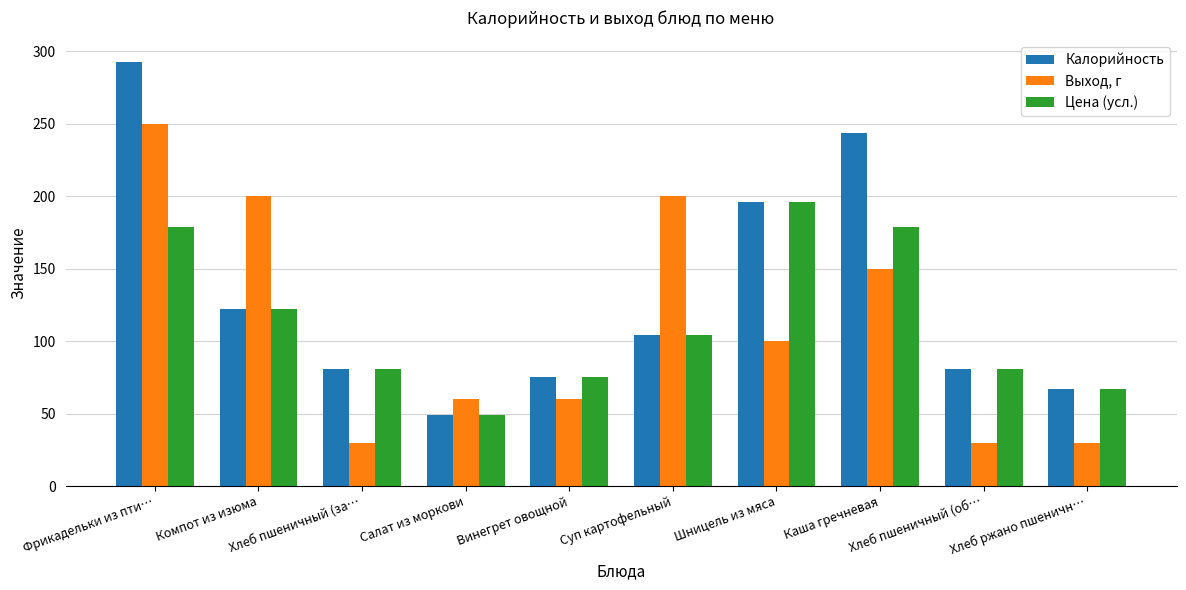

What is the label of the 1st bar from the right?

Хлеб ржано пшеничн…